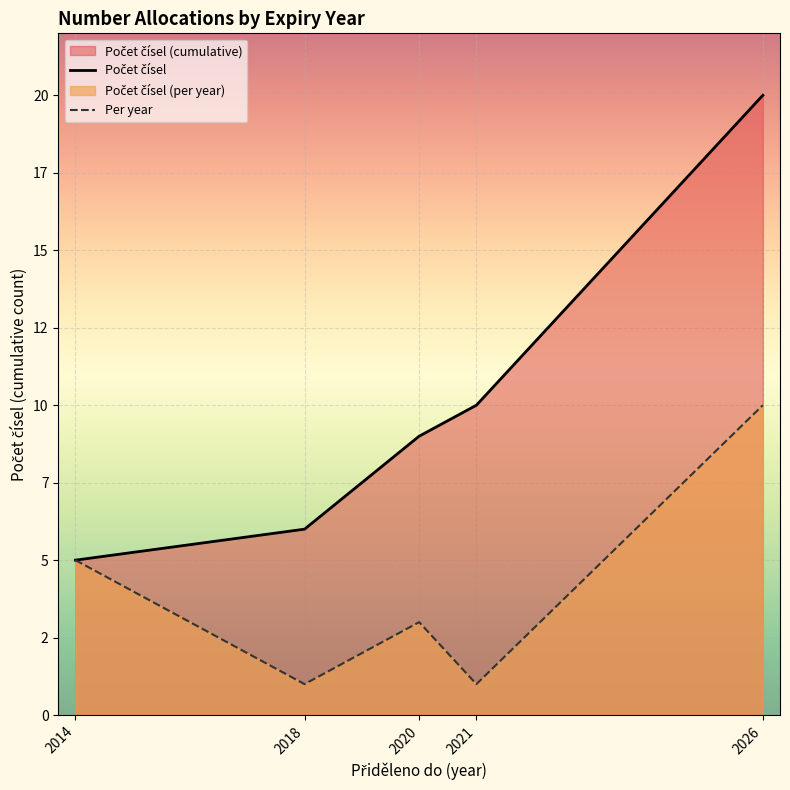

What is the highest value of the Per year series?

10